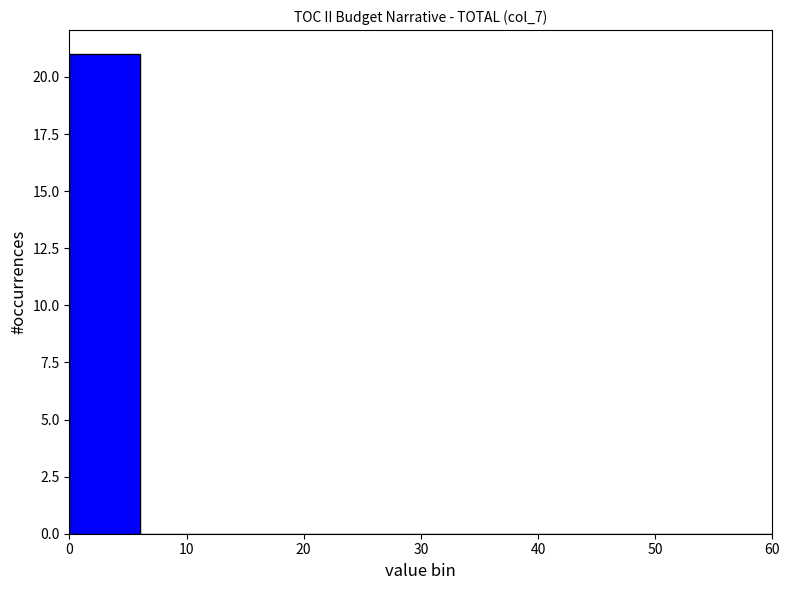

How tall is the bar that spans 0 to 6 on the x-axis? The values are not printed on the chart, so give them approximately, as read against the axis.

21